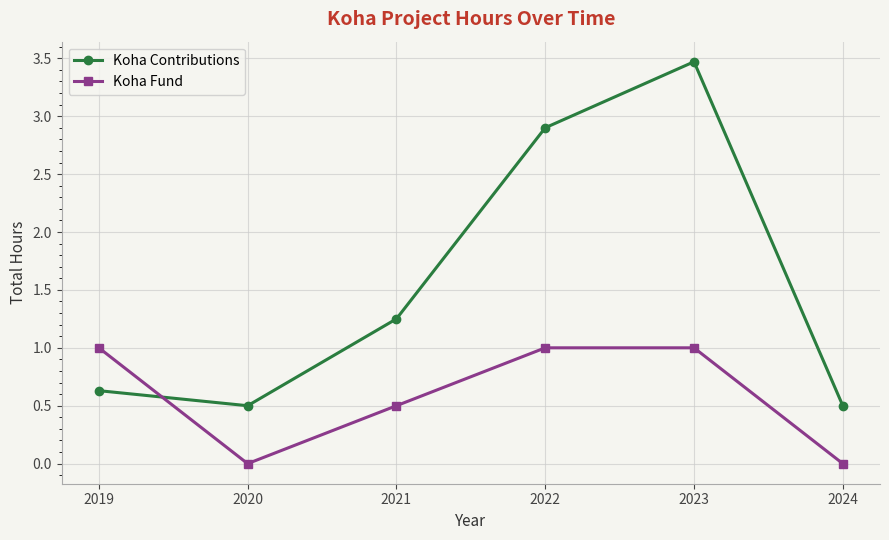

What value does the Koha Fund series have at 2023?

1.0